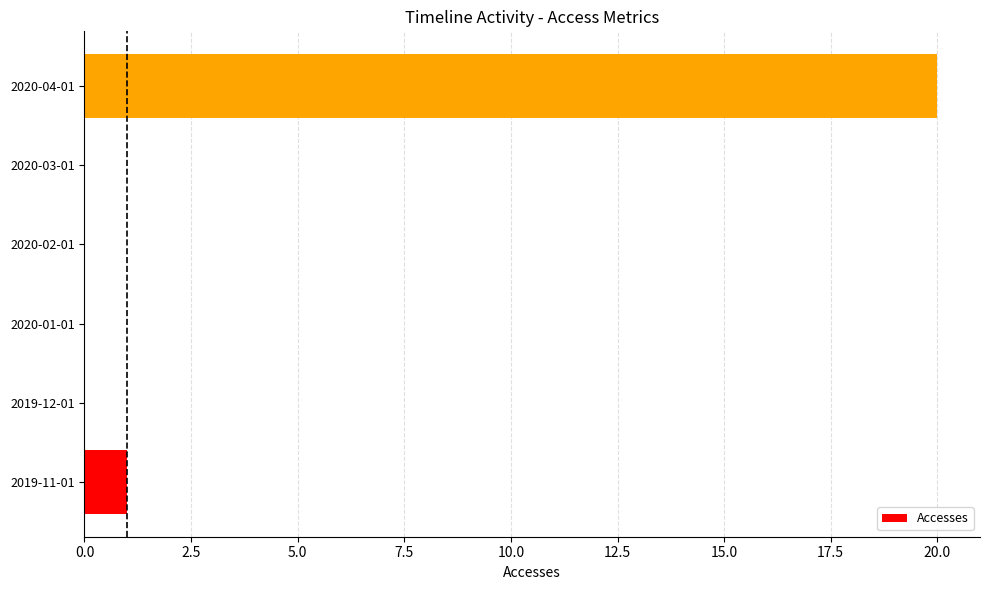

Which has a higher value, 2019-11-01 or 2020-01-01?

2019-11-01